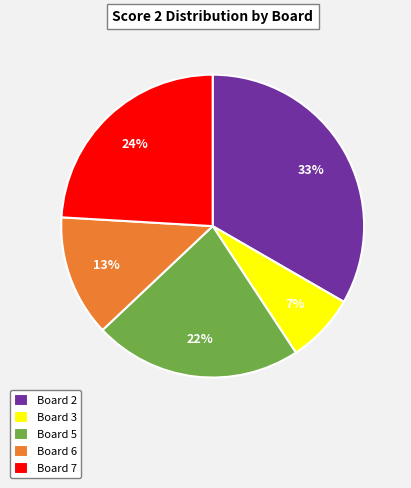

The Board 3 slice represents 21% of the pie. True or false?

False